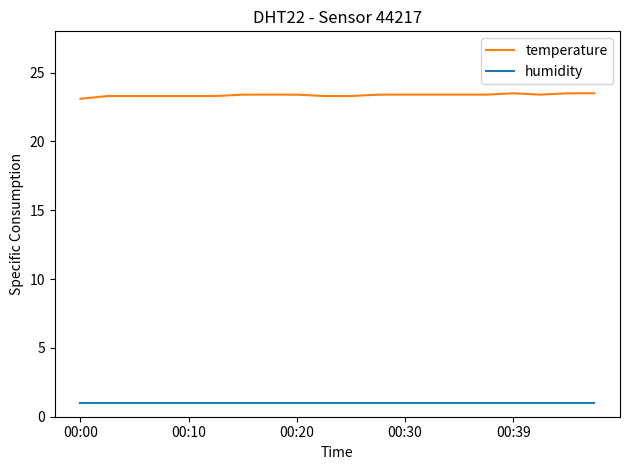

List the series in order of their peak value, highest first.

temperature, humidity